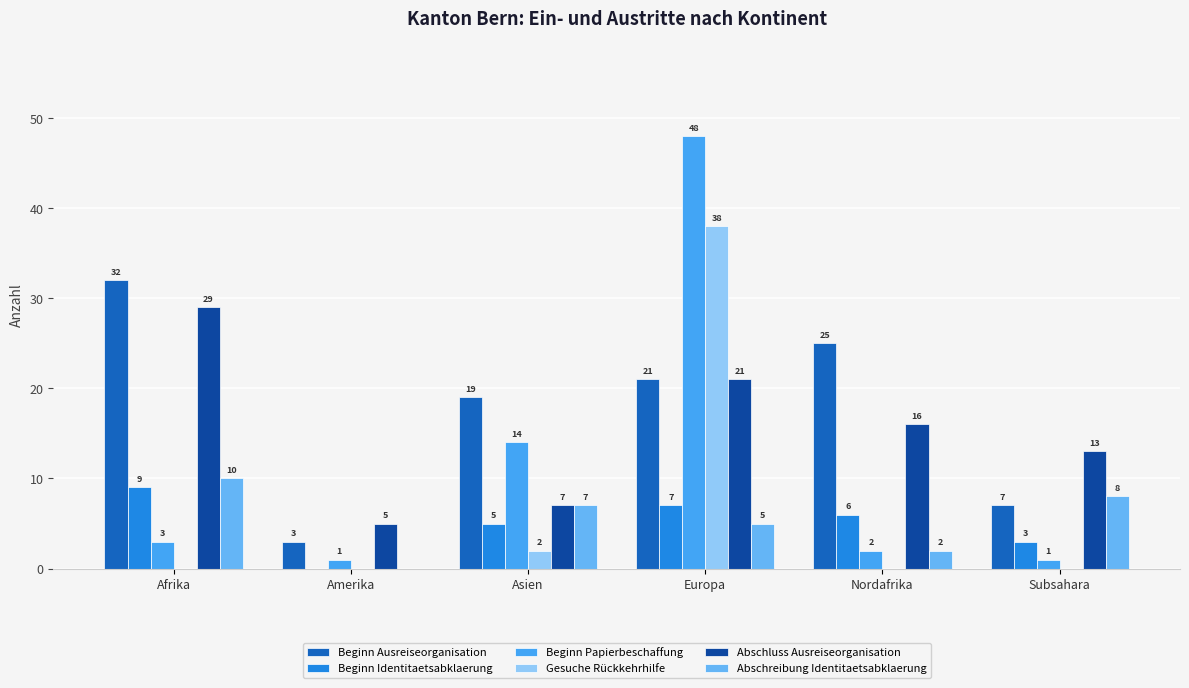

Are the bars grouped side by side (vs. stacked)?

Yes